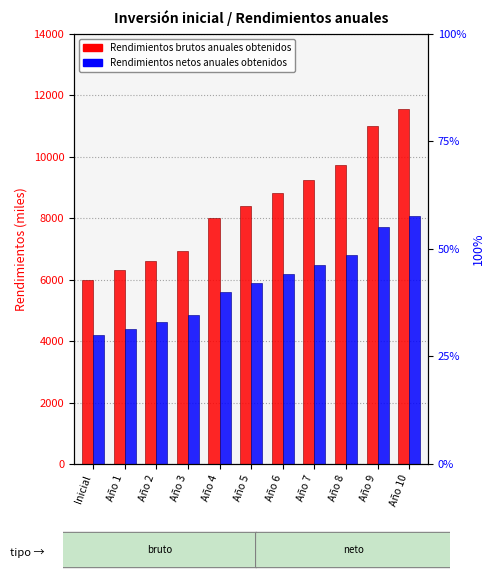

Reading right to left, what are all the values shown in this chart?

Rendimientos brutos anuales obtenidos: Año 10=11550.0	Año 9=11000.0	Año 8=9724.0	Año 7=9261.0	Año 6=8820.0	Año 5=8400.0	Año 4=8000.0	Año 3=6945.8	Año 2=6615.0	Año 1=6300.0	Inicial=6000.0
Rendimientos netos anuales obtenidos: Año 10=8085.0	Año 9=7700.0	Año 8=6806.8	Año 7=6482.7	Año 6=6174.0	Año 5=5880.0	Año 4=5600.0	Año 3=4862.0	Año 2=4630.5	Año 1=4410.0	Inicial=4200.0